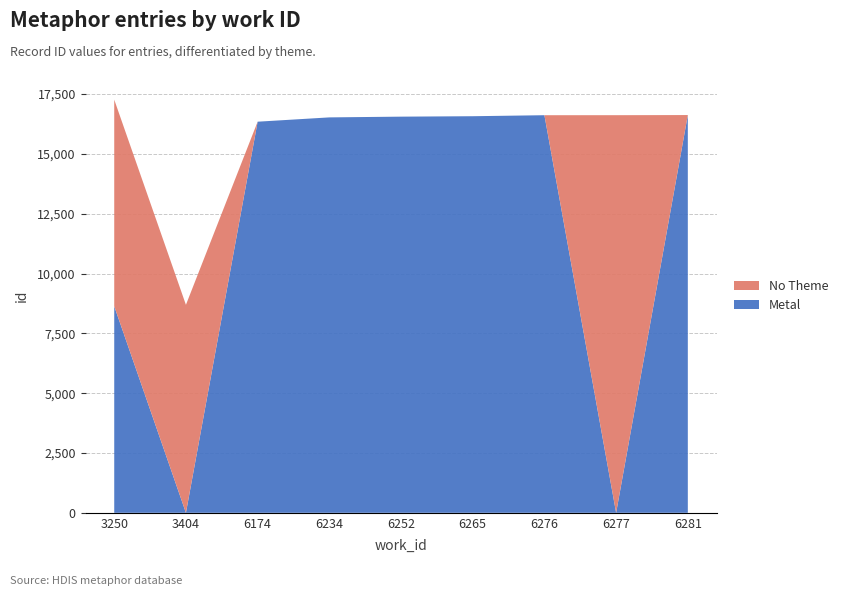

Reading right to left, transcribe all the data shown in this chart.

Metal: 6281=16622	6277=0	6276=16615	6265=16573	6252=16555	6234=16524	6174=16344	3404=0	3250=8632
No Theme: 6281=0	6277=16616	6276=0	6265=0	6252=0	6234=0	6174=0	3404=8692	3250=8633